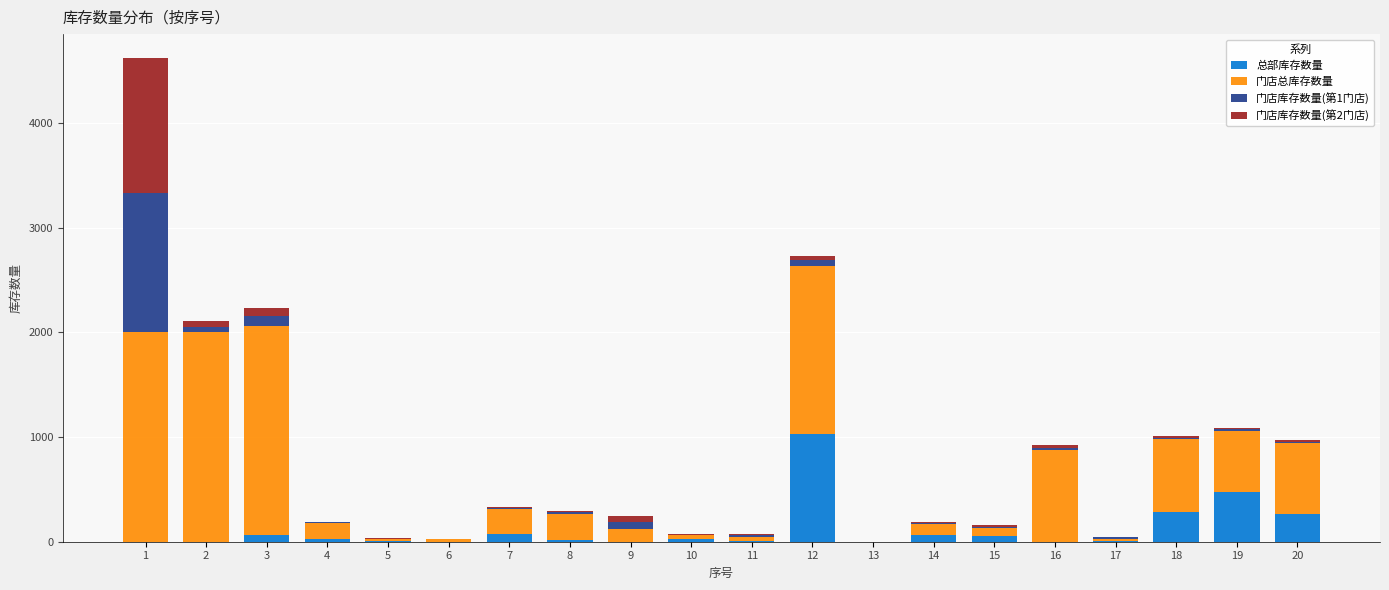

What is the highest value of the 总部库存数量 series?

1025